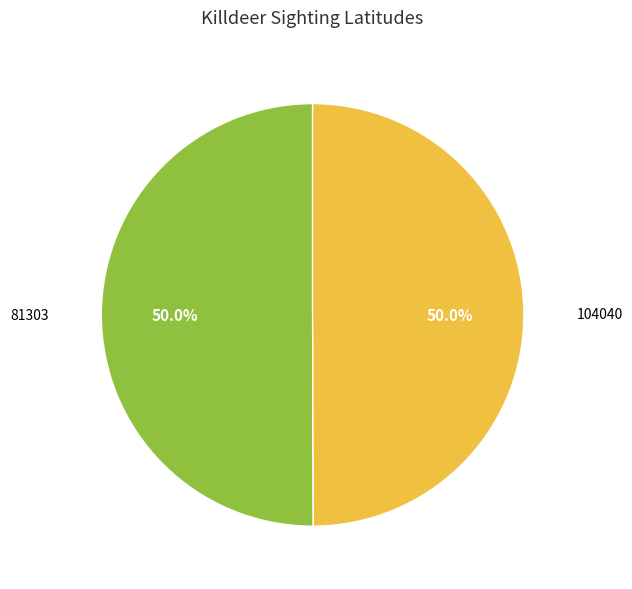

What percentage is NOT represented by 104040?

50.0%